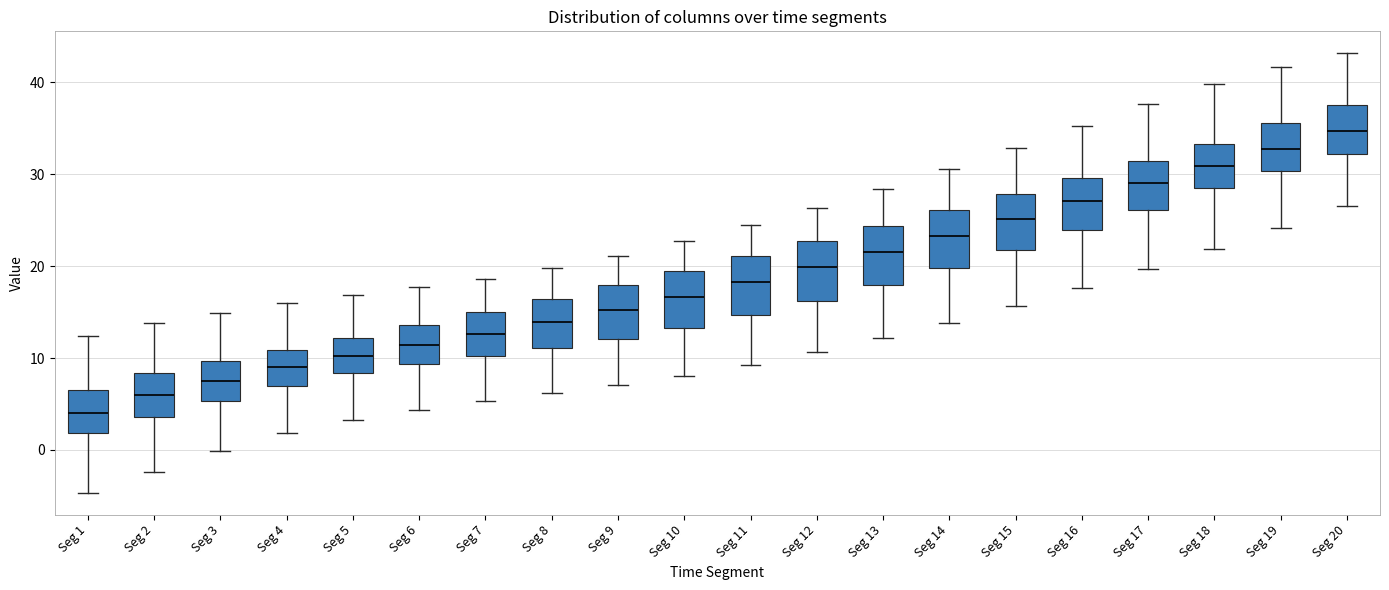

Which box's median line is the lowest?

Seg 1